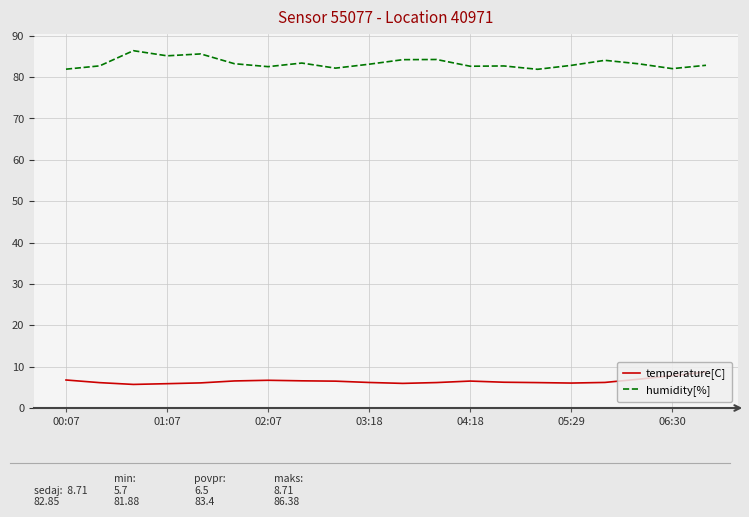

Rank the series by their average value, from highest to lowest.

humidity[%], temperature[C]